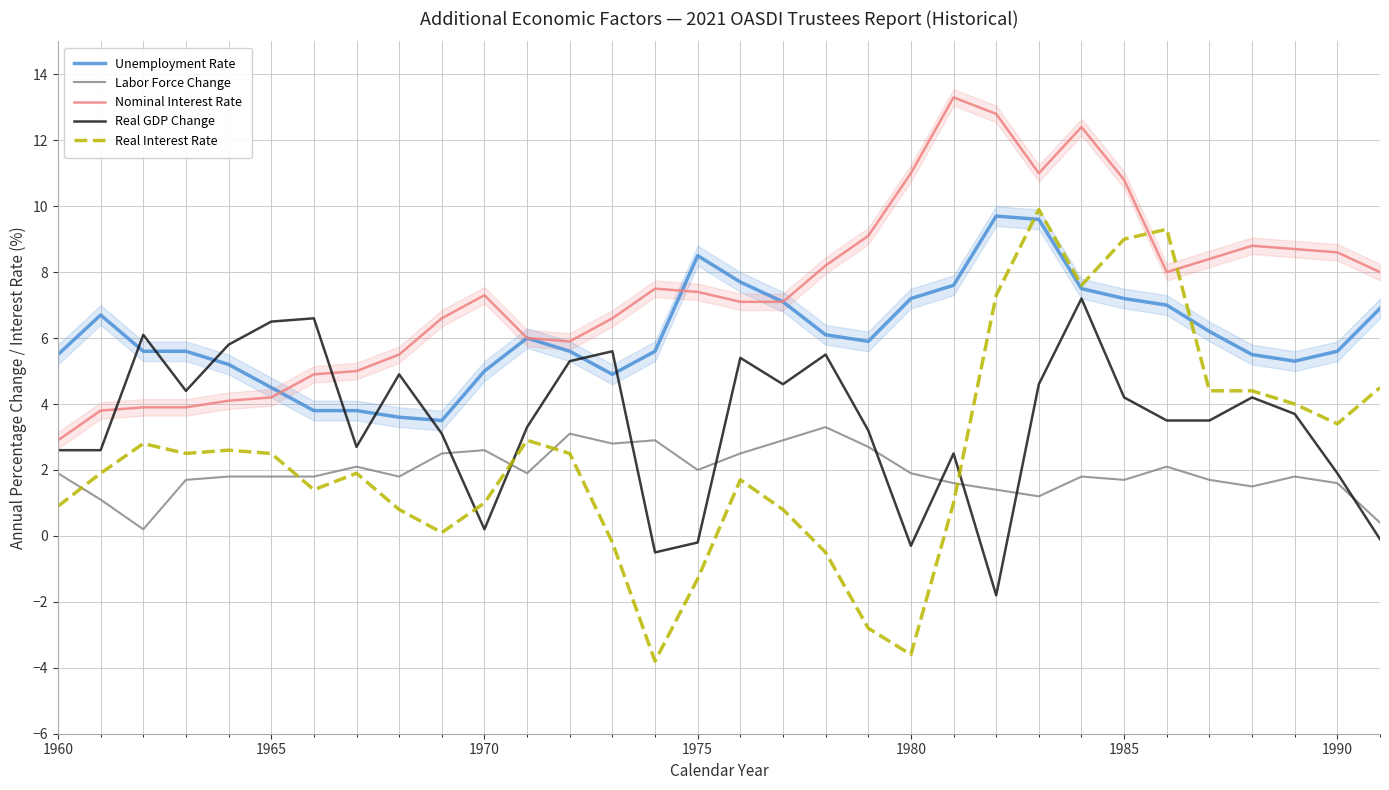

Is the value of Real Interest Rate at 1985 greater than the value of Labor Force Change at 1975?

Yes